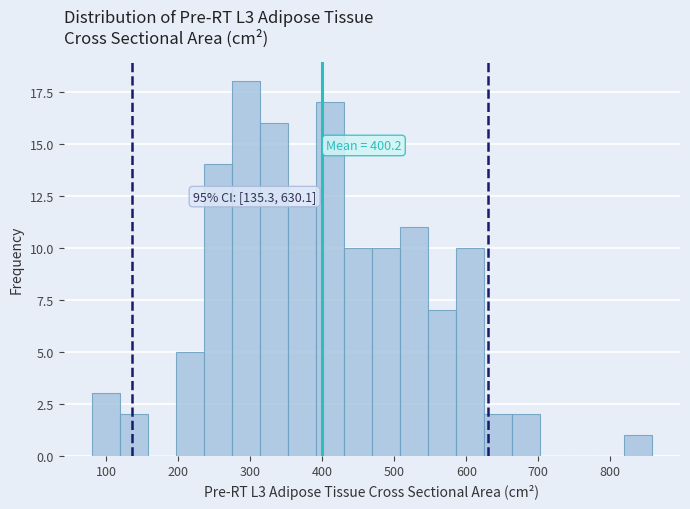

Around what value on the x-axis is the tallest bar? Give the approximate position of its centre, as read against the axis.

290